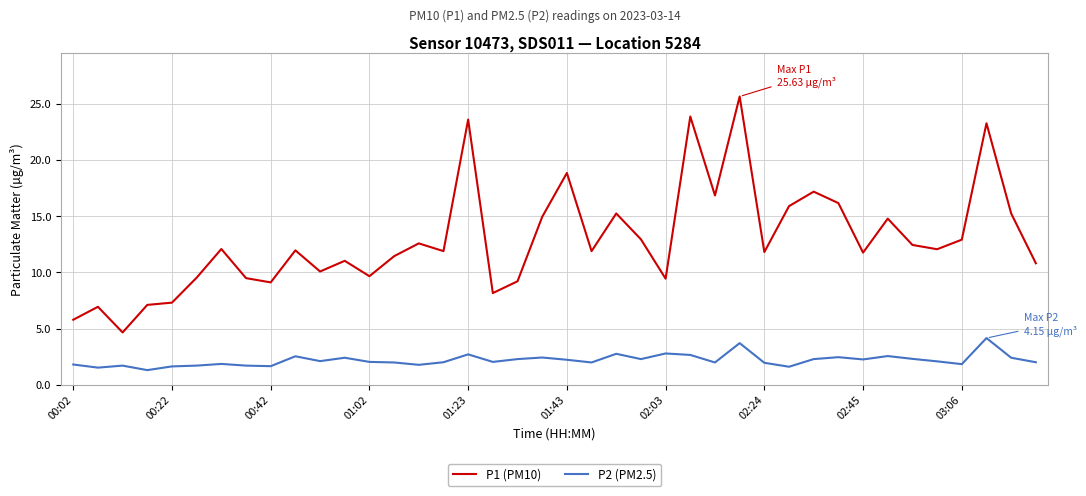

Which series has the widest spread of values?

P1 (PM10)